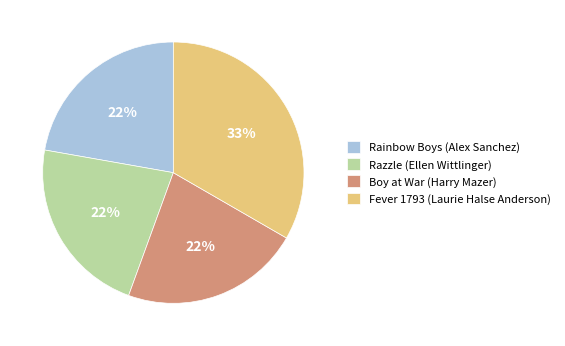

Count the number of slices in the pie.

4